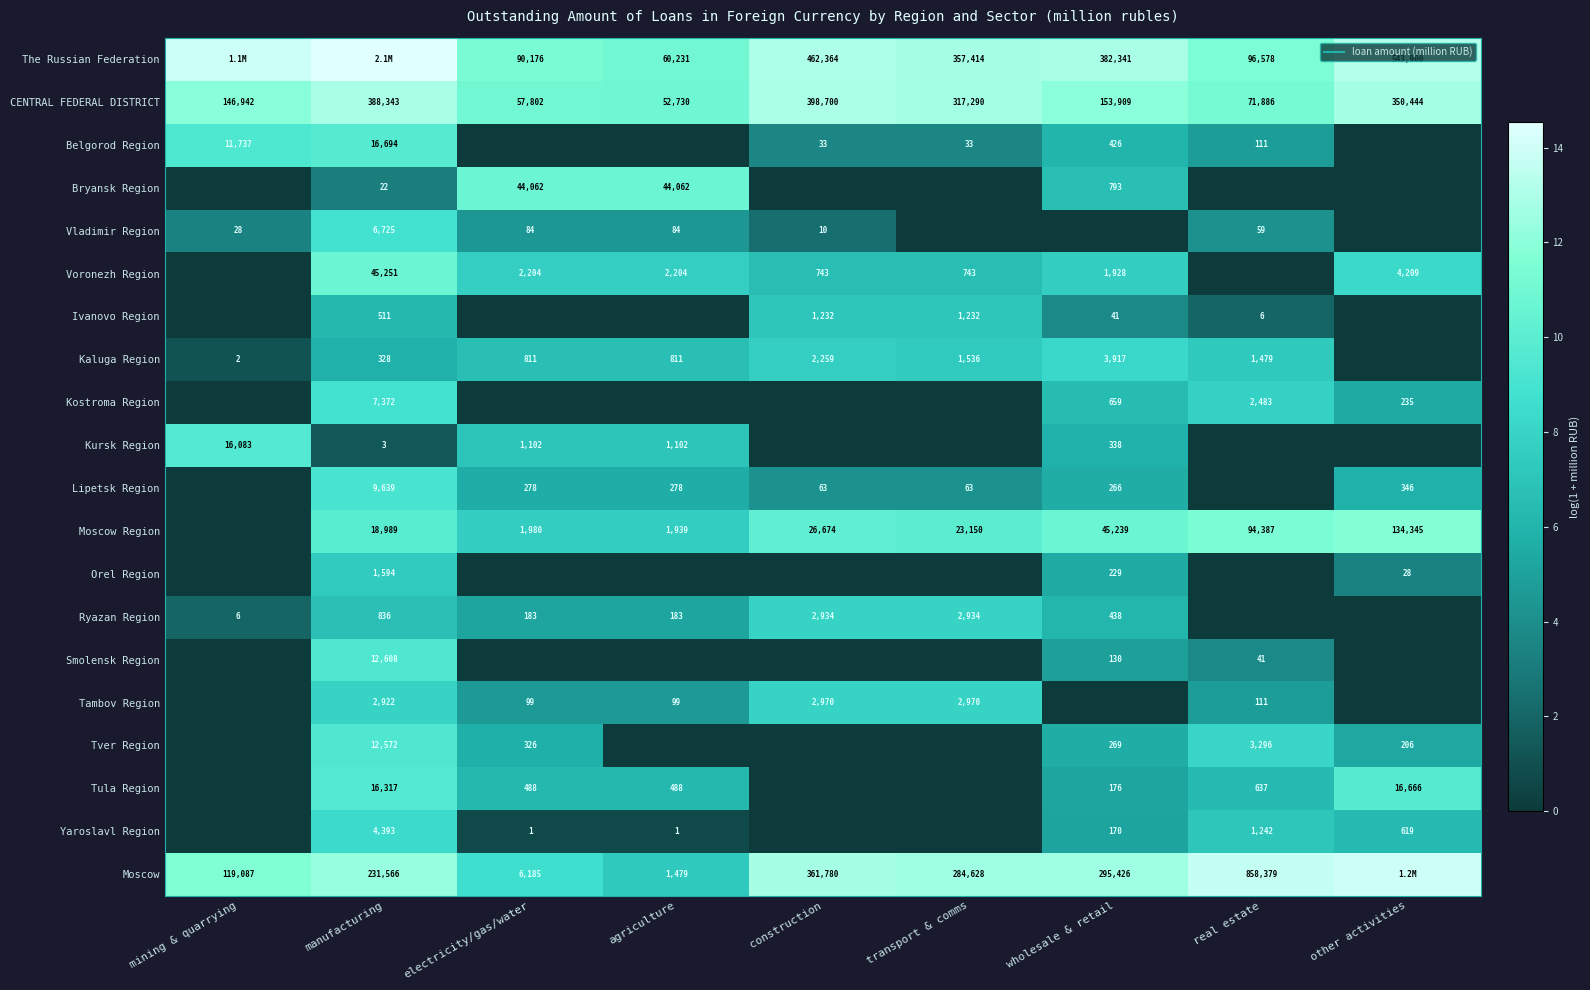

At which category is the sum across all series the highest?

manufacturing